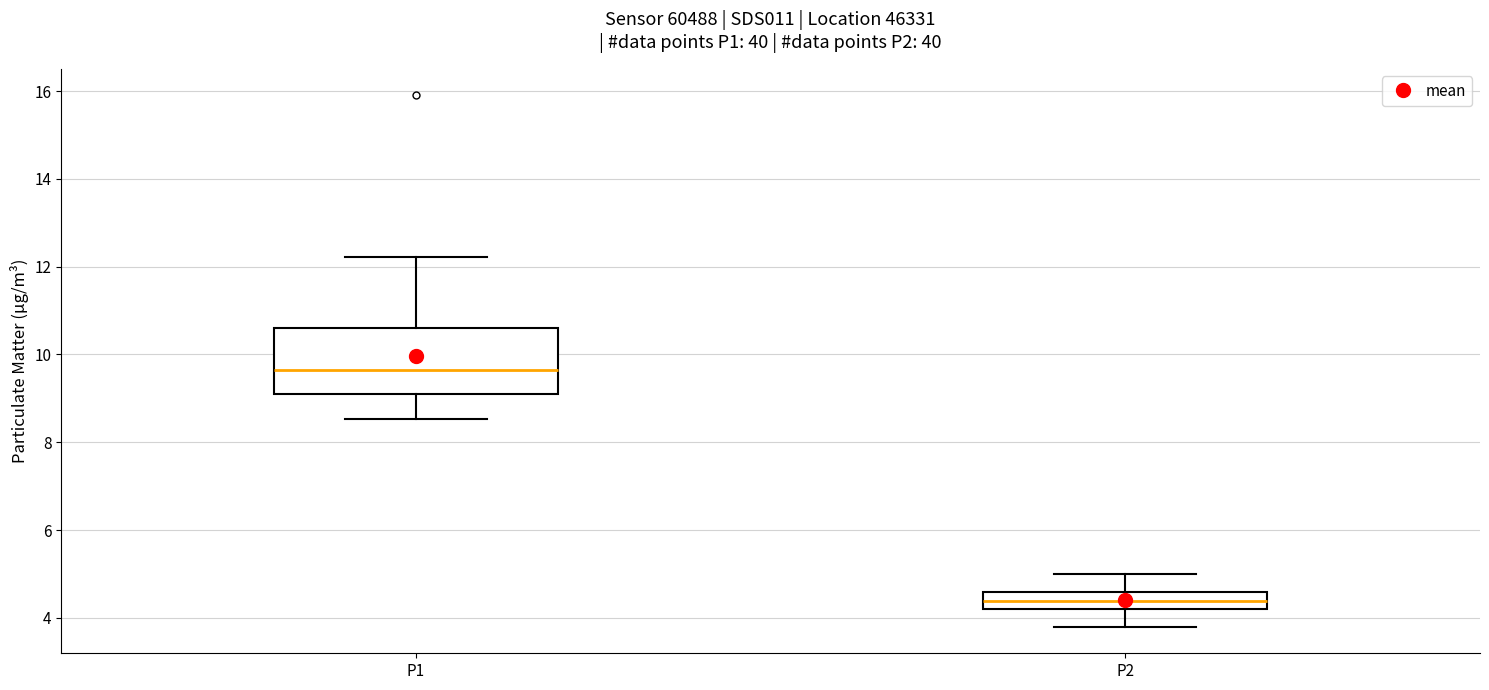

Which box's median line is the lowest?

P2